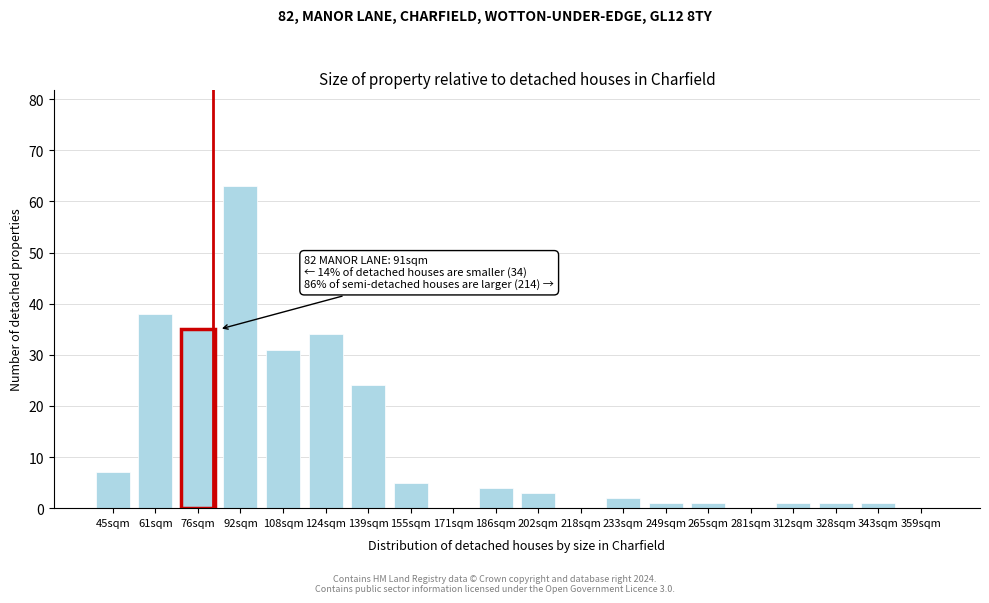

Reading left to right, transcribe all the data shown in this chart.

45sqm=7	61sqm=38	76sqm=35	92sqm=63	108sqm=31	124sqm=34	139sqm=24	155sqm=5	171sqm=0	186sqm=4	202sqm=3	218sqm=0	233sqm=2	249sqm=1	265sqm=1	281sqm=0	312sqm=1	328sqm=1	343sqm=1	359sqm=0